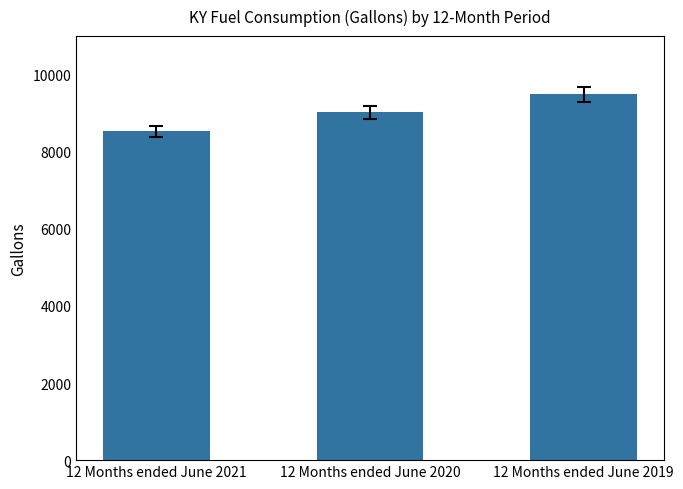

Are the bars grouped side by side (vs. stacked)?

No